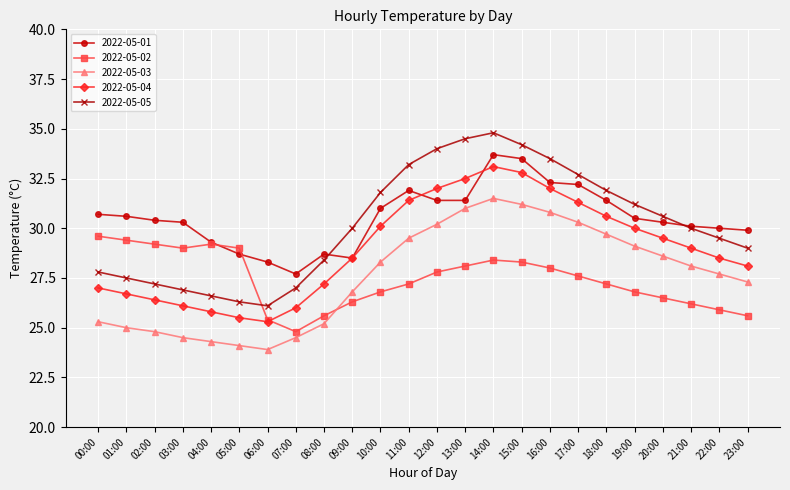

What is the total value across all series at 09:00?

140.1